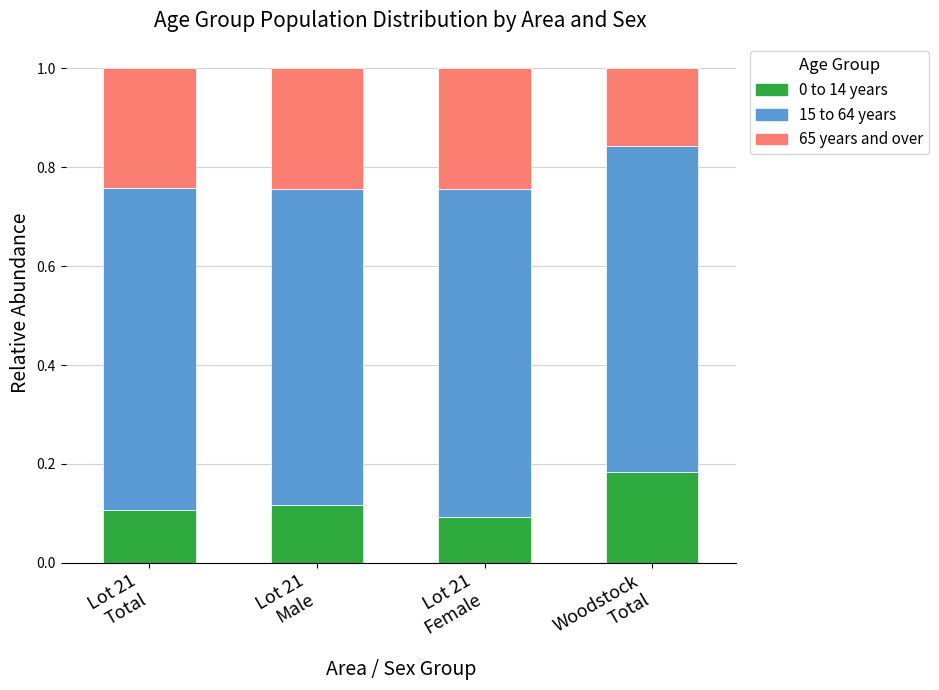

How many bars are there in total?

4